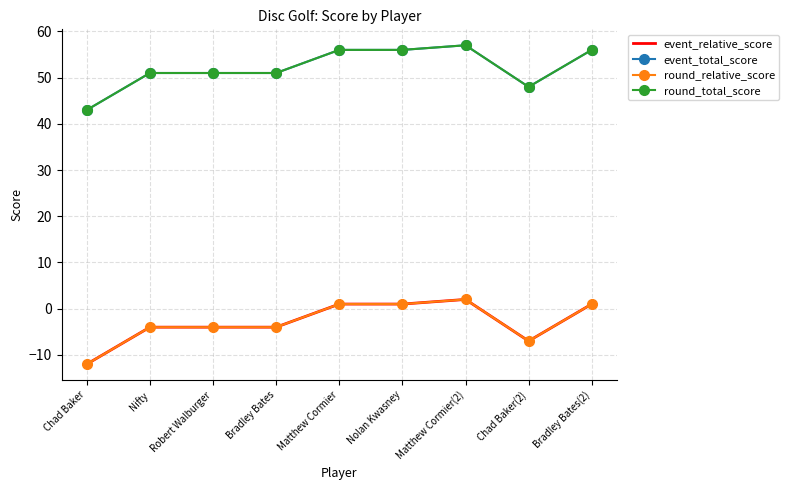

The value of round_relative_score at Matthew Cormier(2) is 2. True or false?

True